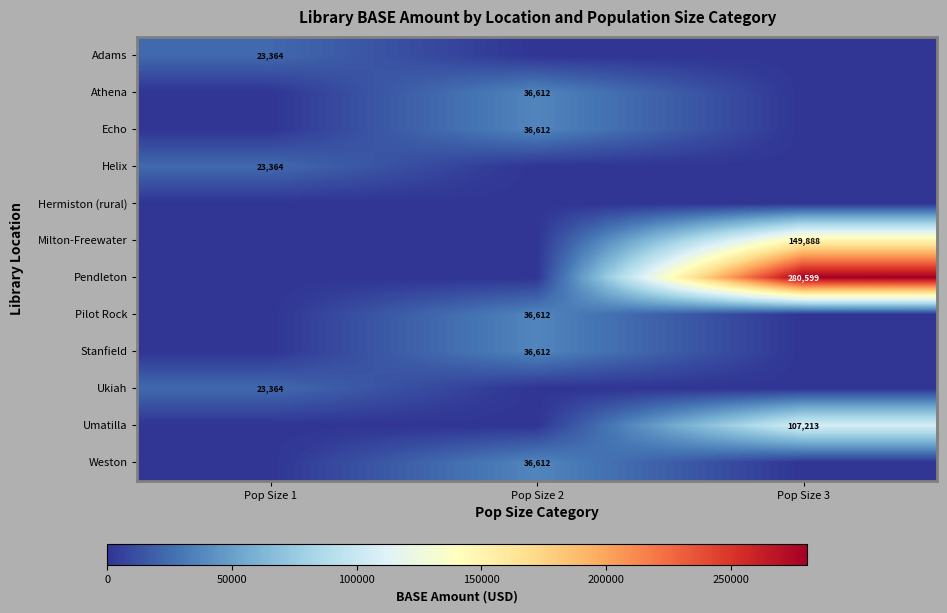

The value of Weston at Pop Size 2 is 36612. True or false?

True